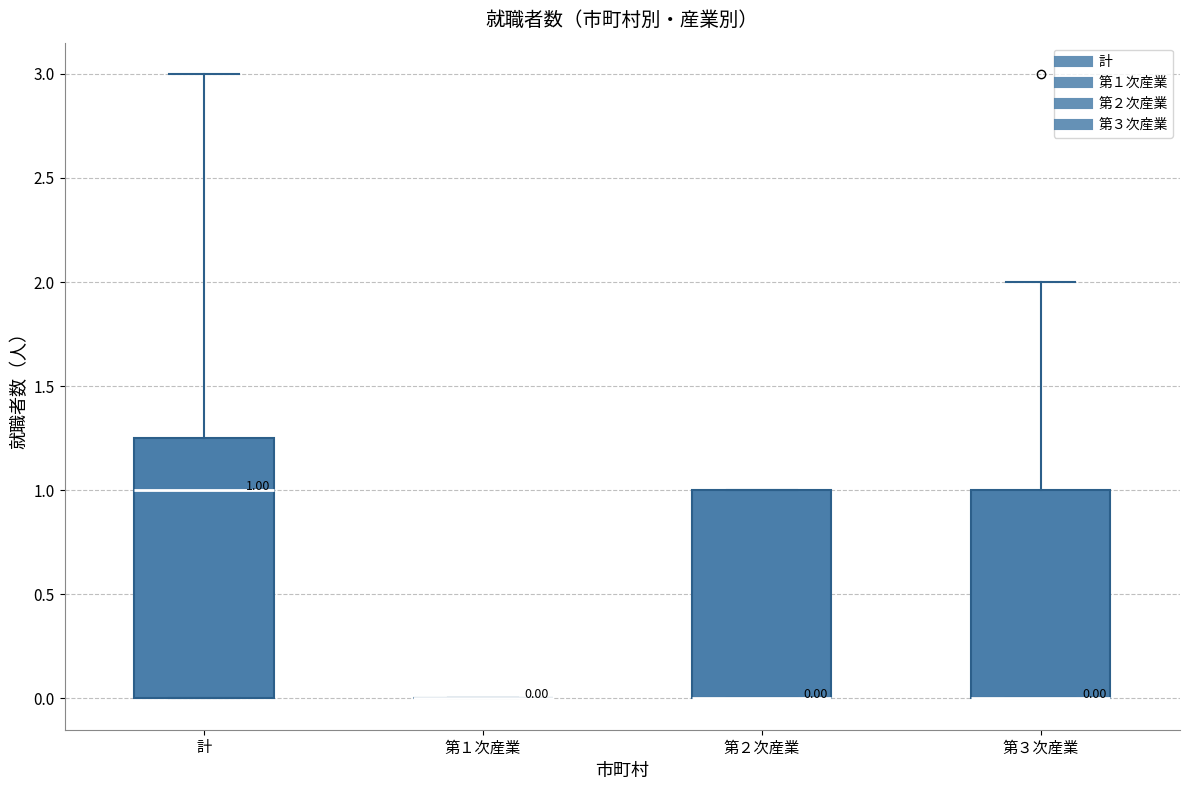

Which box is the tallest, from its lower edge to its upper edge?

計